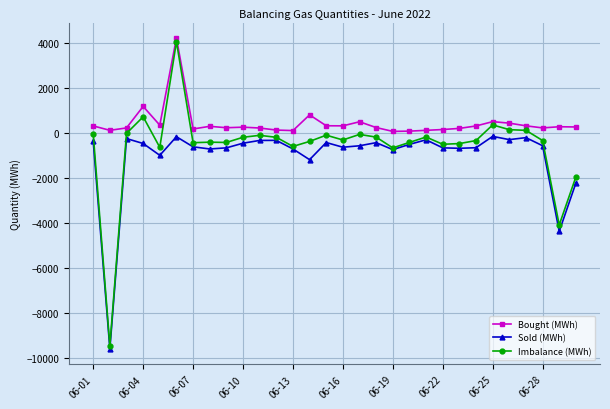

Which series has the largest total across all categories?

Bought (MWh)